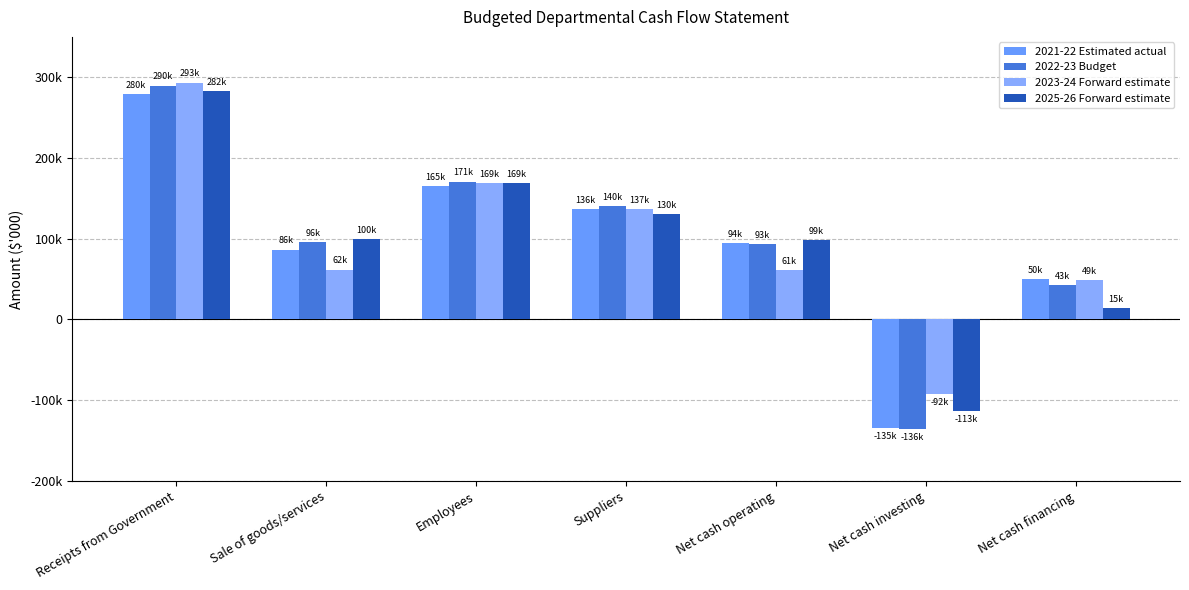

Does the chart contain any negative values?

Yes